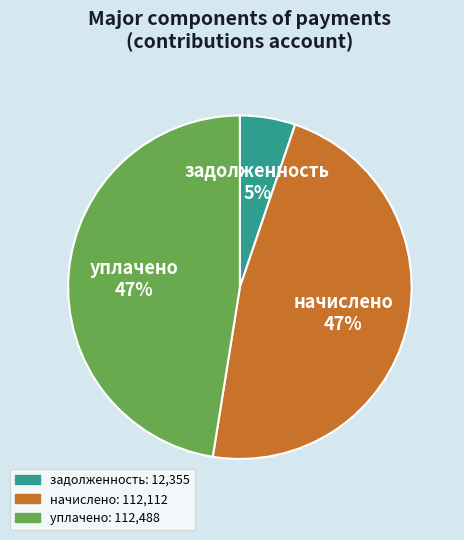

To the nearest percent, what portion does задолженность represent?

5%